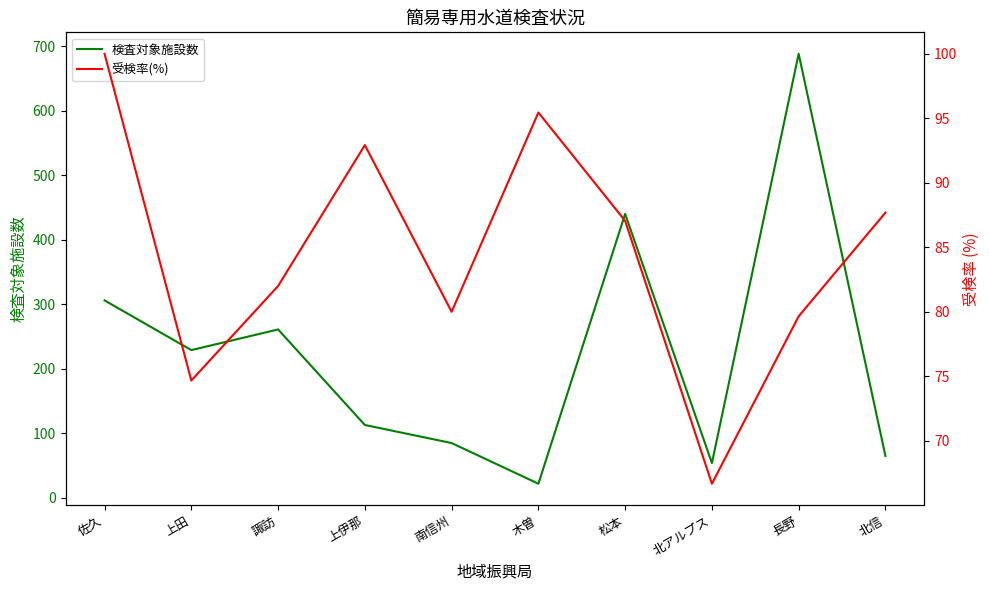

At which category does 受検率(%) reach its first local valley?

上田